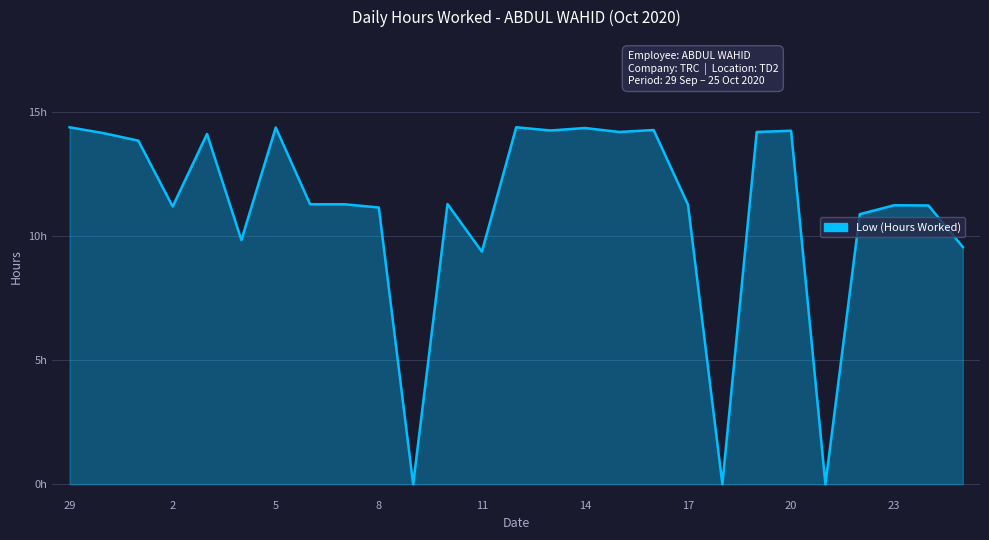

How many interior local peaks (higher than both neighbors) does the data have?

8